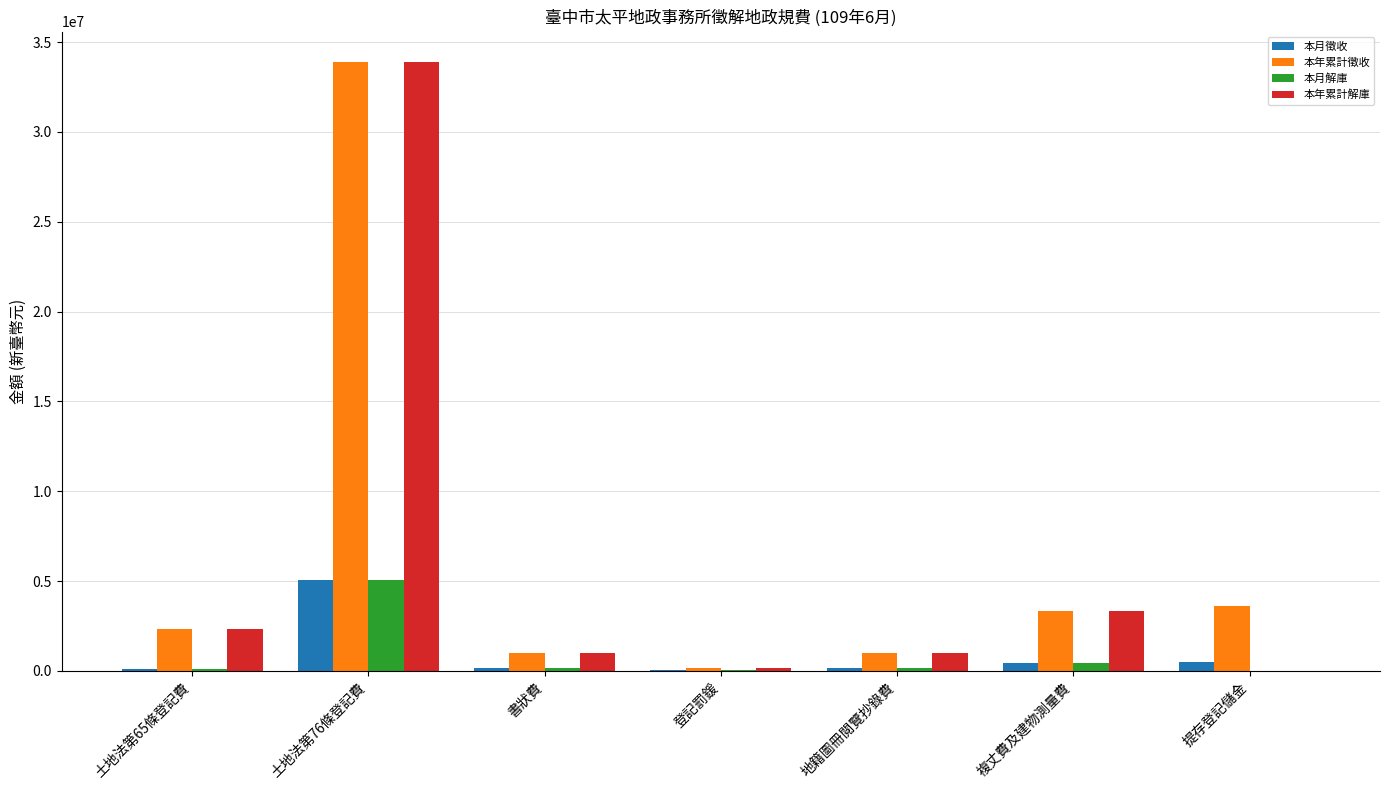

Is the value of 本月徵收 at 土地法第76條登記費 greater than the value of 本年累計解庫 at 複丈費及建物測量費?

Yes